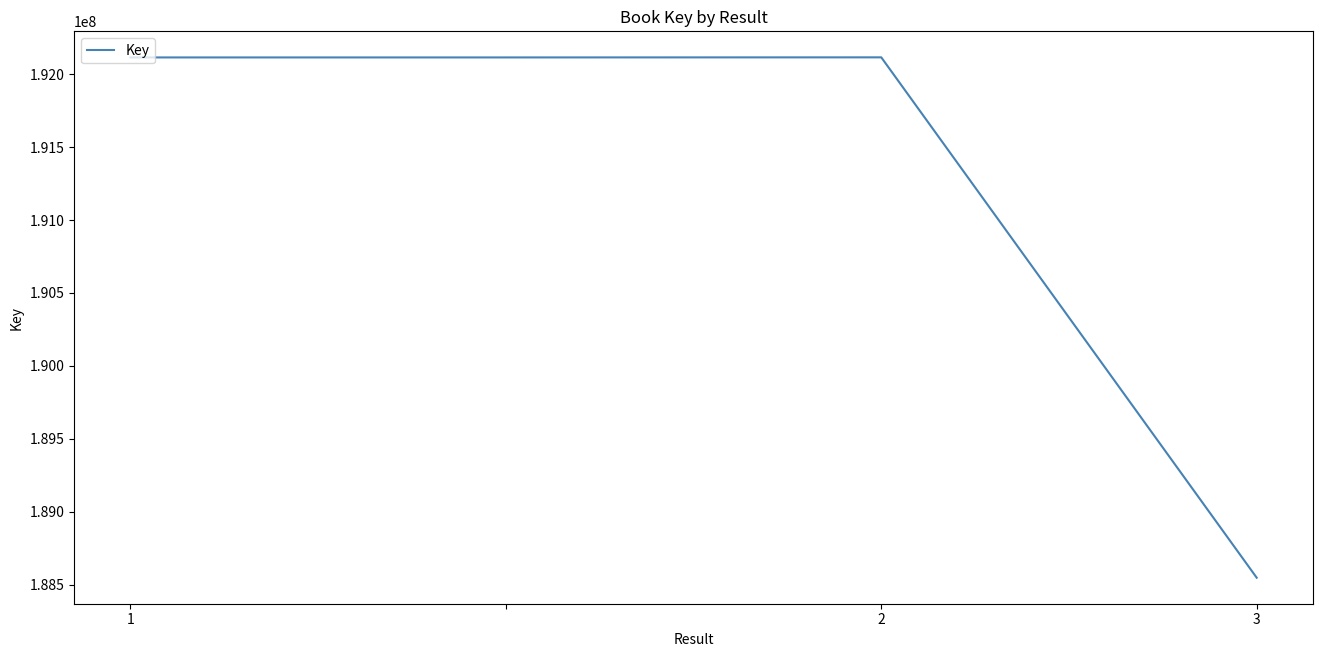

What is the minimum value shown in the chart?

188547574